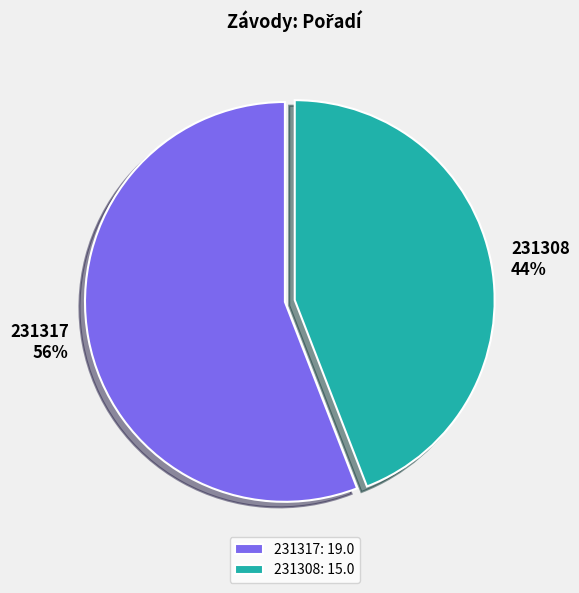

Is 231308 the majority of the pie?

No